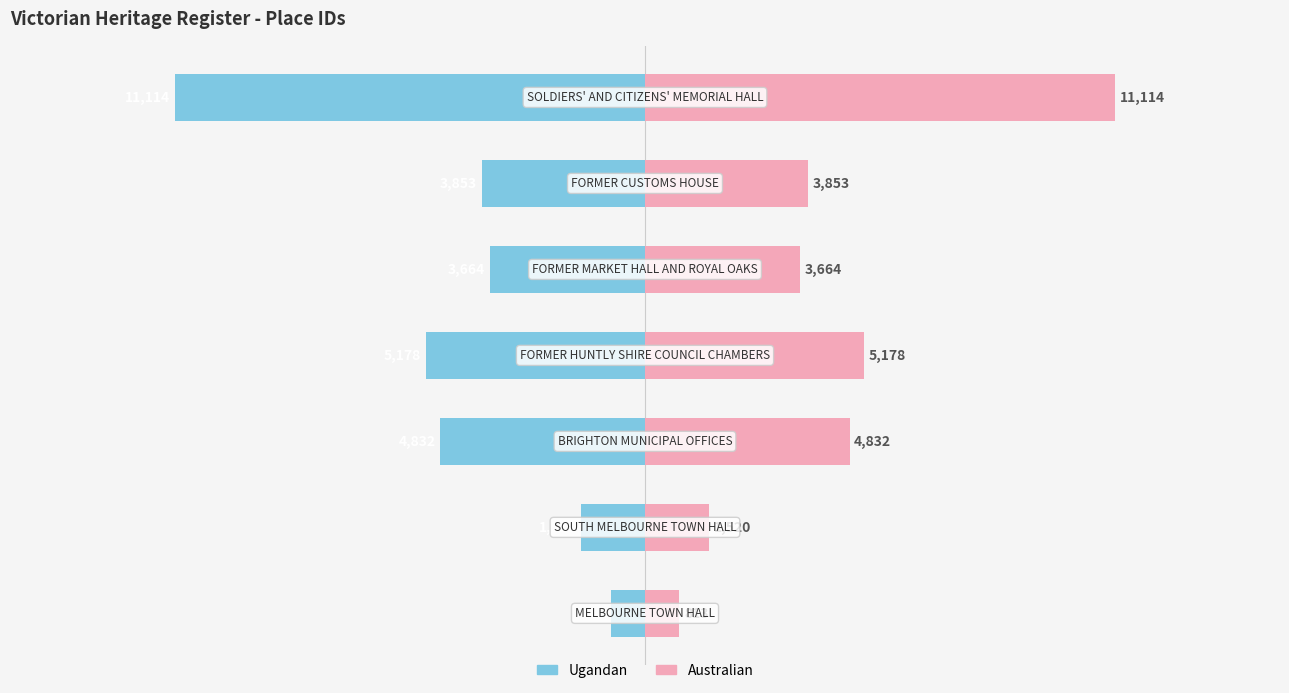

List the series in order of their peak value, lowest first.

ID (Left), ID (Right)